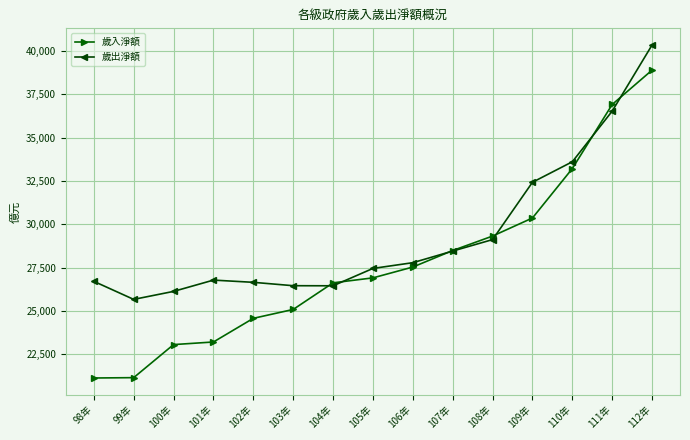

What is the average value of the 歲入淨額 series?

27764